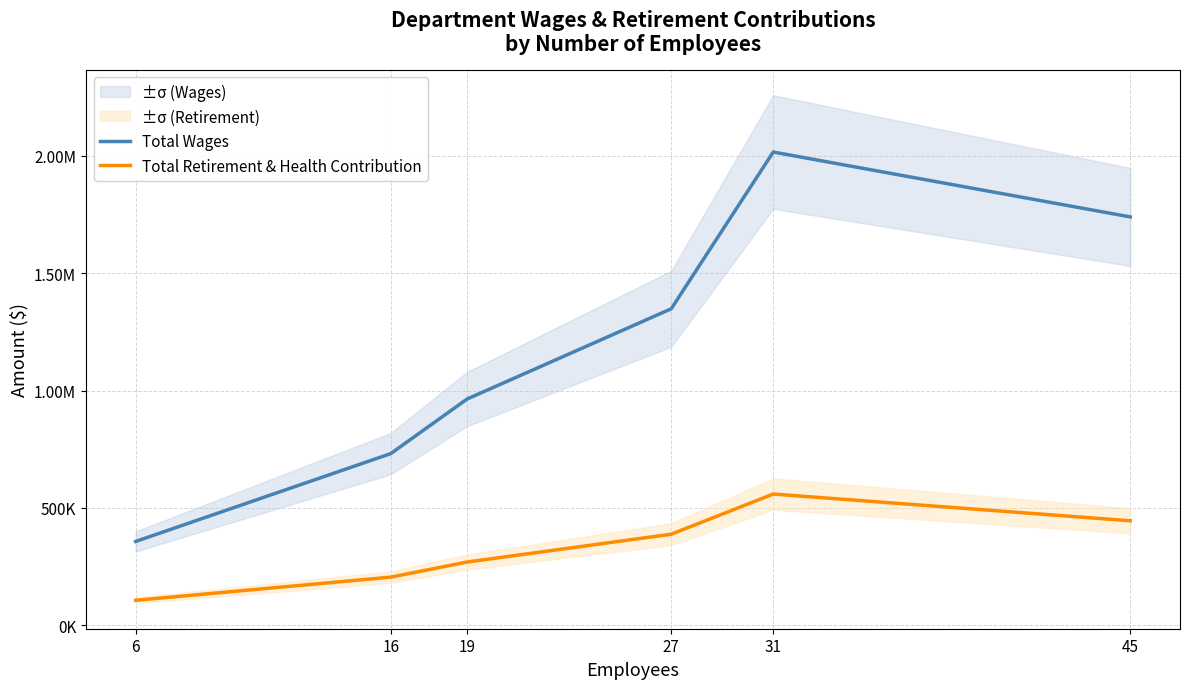

Reading left to right, what are all the values shown in this chart?

Total Wages: 357407	731426	964364	1348479	2016333	1739938
Total Retirement & Health Contribution: 106572	205317	269671	388193	559322	445357